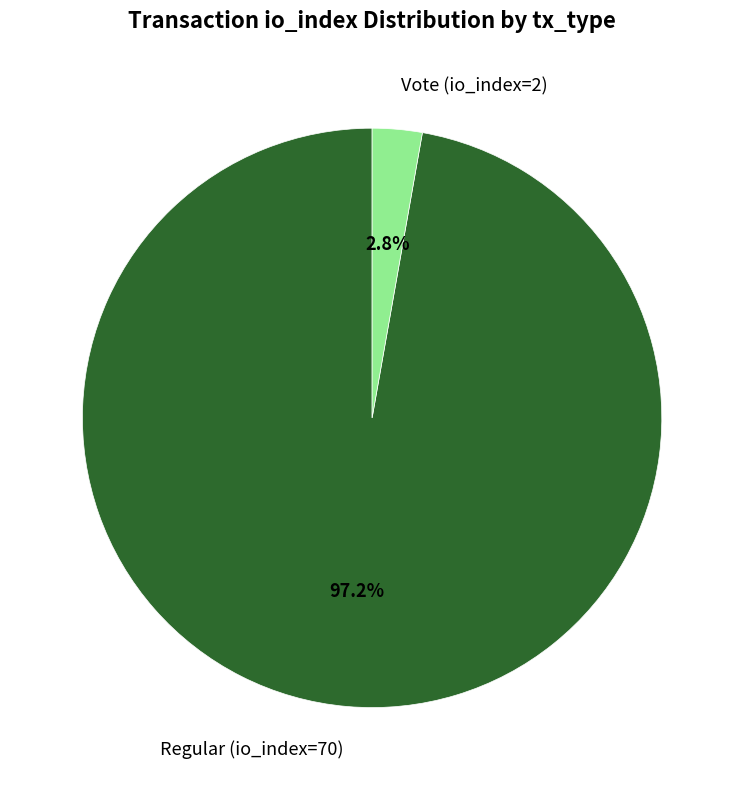

Rank the categories by value from lowest to highest.

Vote (io_index=2), Regular (io_index=70)